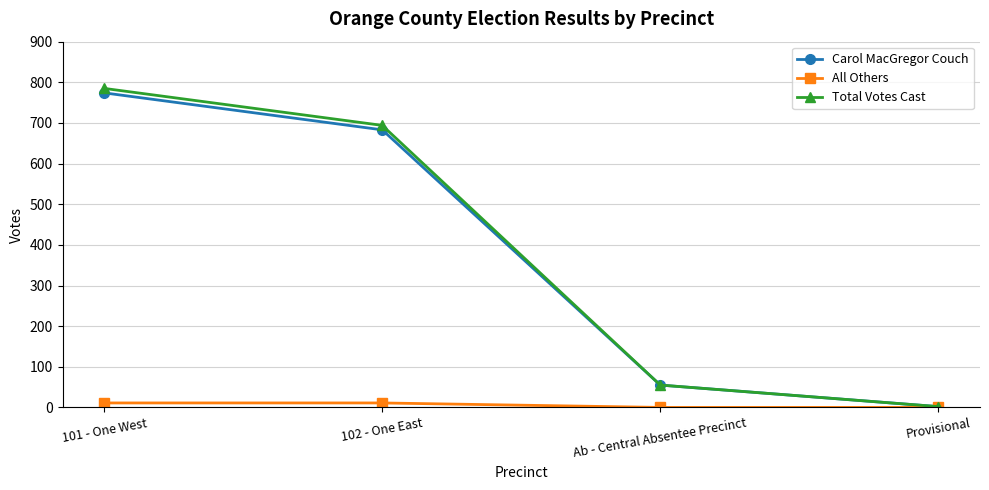

What is the greatest value displayed?

785